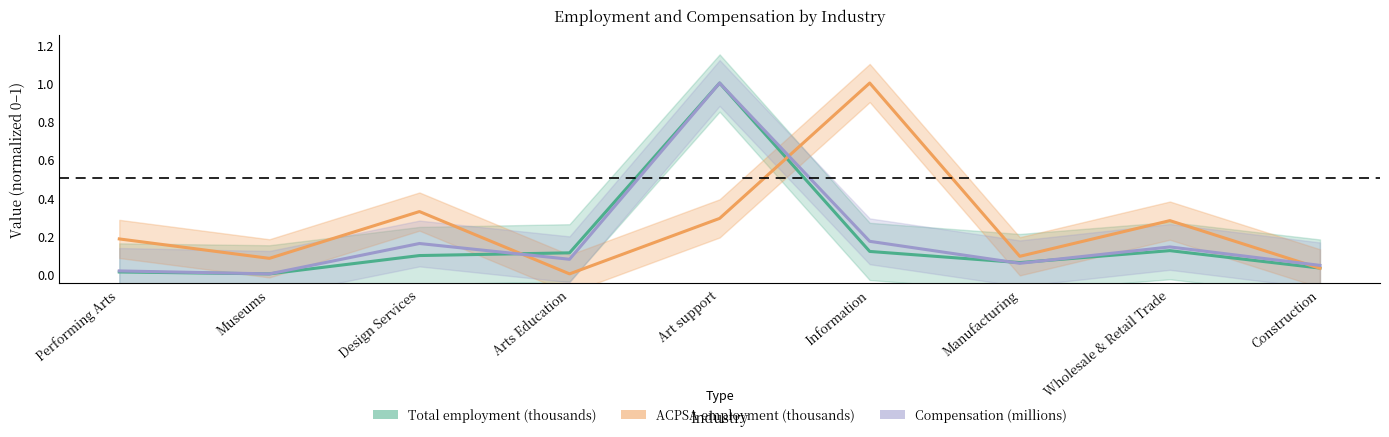

What is the label of the 2nd point from the right?

Wholesale & Retail Trade